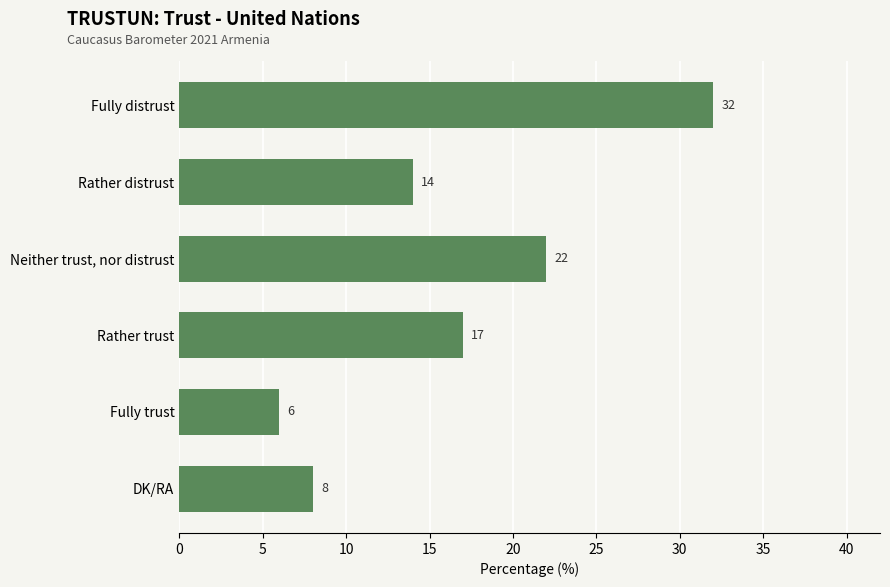

How many data points are less than 17?

3